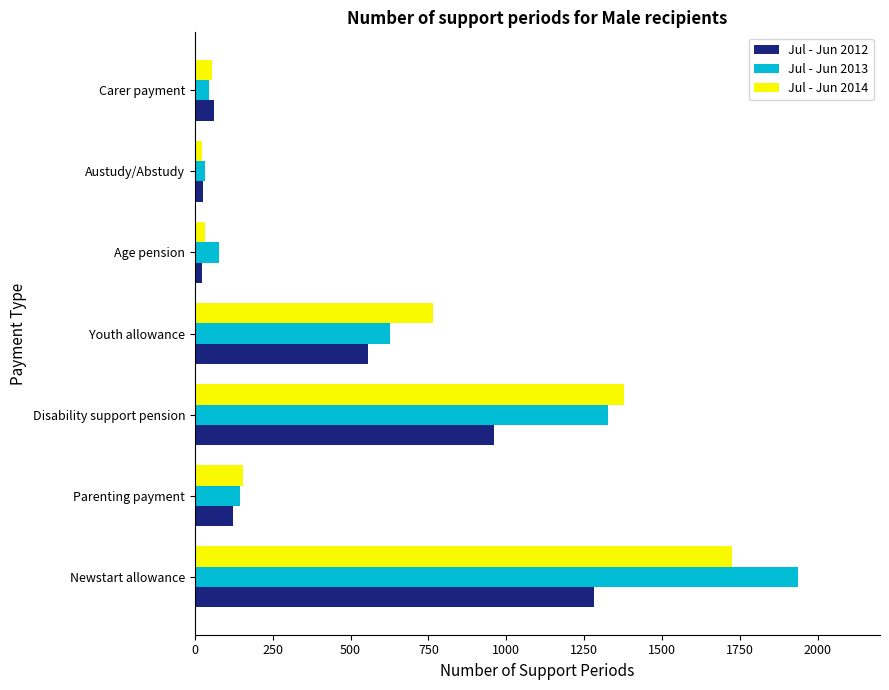

What is the average value of the Jul - Jun 2014 series?

590